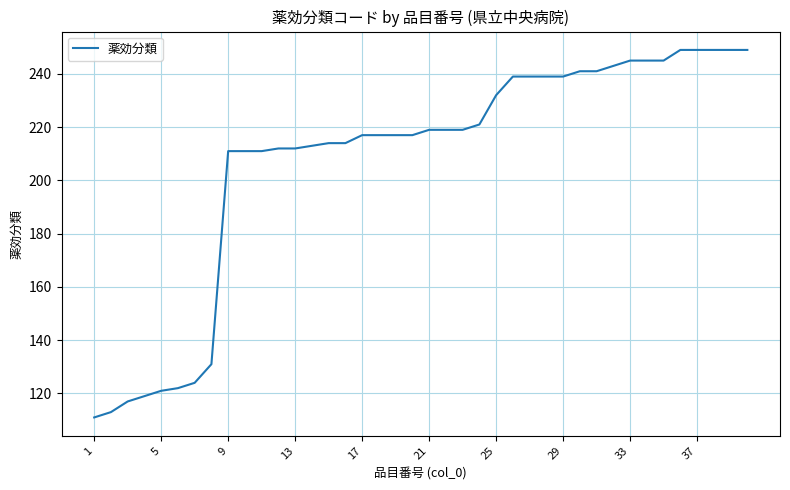

What is the smallest value displayed?

111